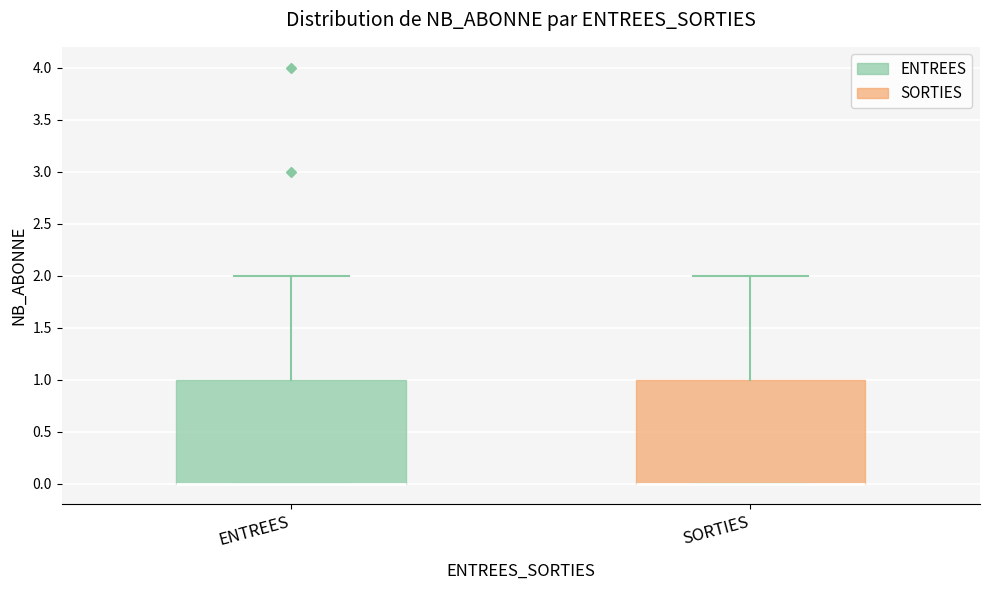

Reading left to right, transcribe this box plot: for each box, give where its median line is, the range the box spans, and where its two whiskers end, as read against the y-axis. The values are not printed on the chart, so give them approximately, as read against the axis.

ENTREES: median 0 (drawn on the box's lower edge), box 0 to 1, whiskers 0 to 2
SORTIES: median 0 (drawn on the box's lower edge), box 0 to 1, whiskers 0 to 2